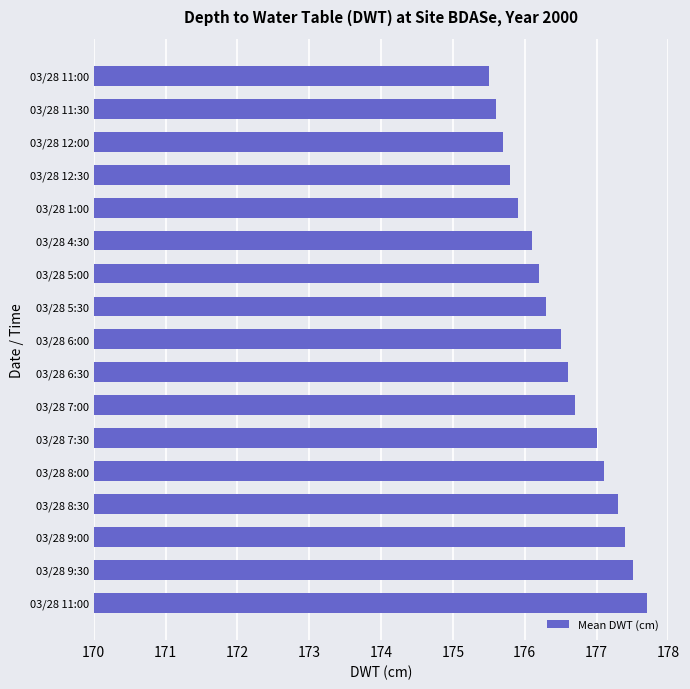

How many categories are shown in the chart?

17